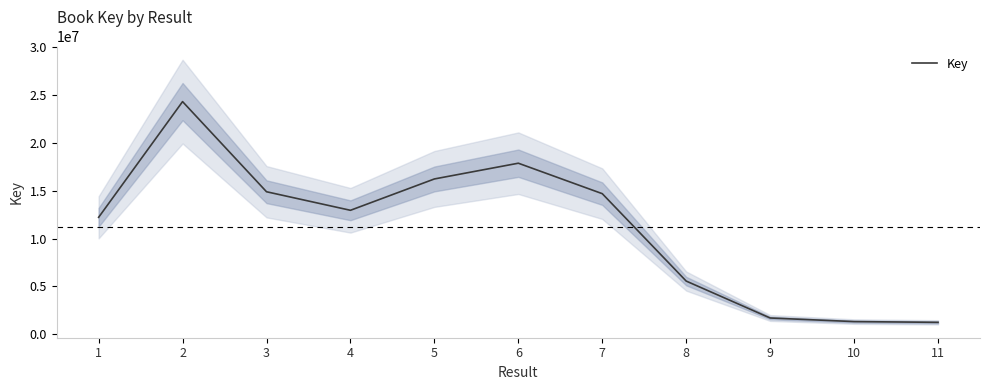

Count the number of categories in the chart.

11